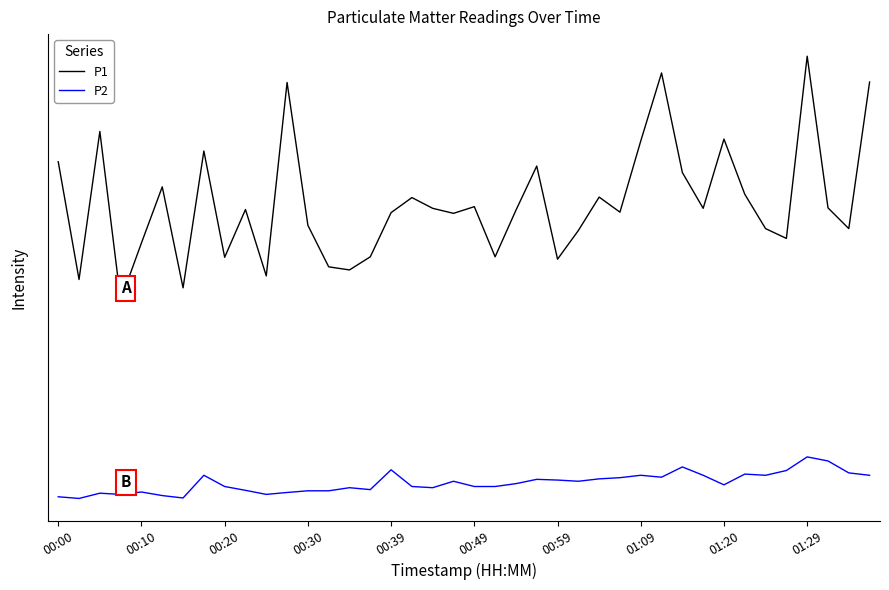

Does the chart display data point markers on the line(s)?

No